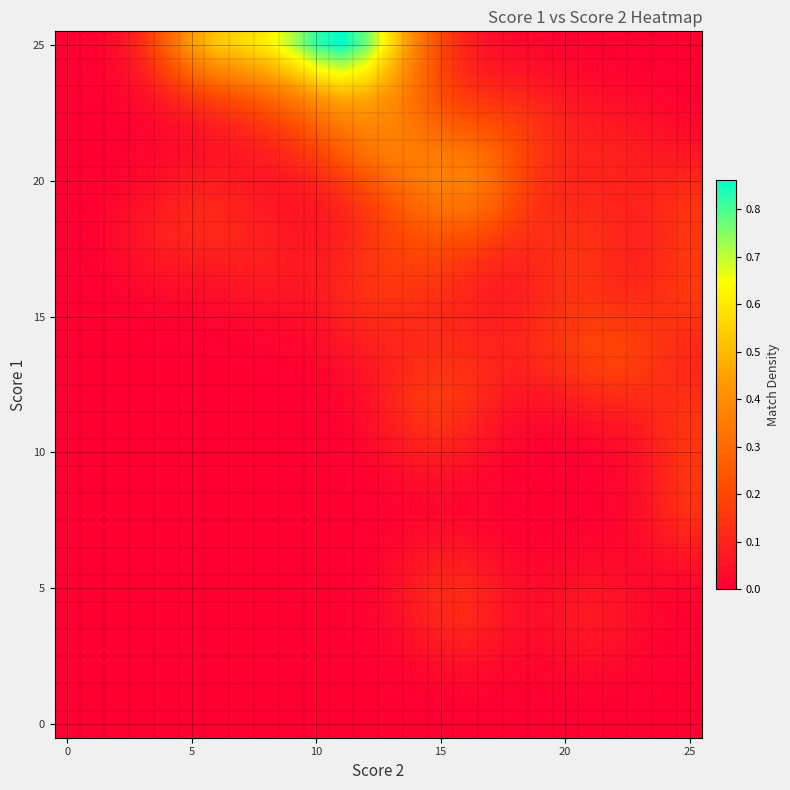

Which series has the widest spread of values?

25